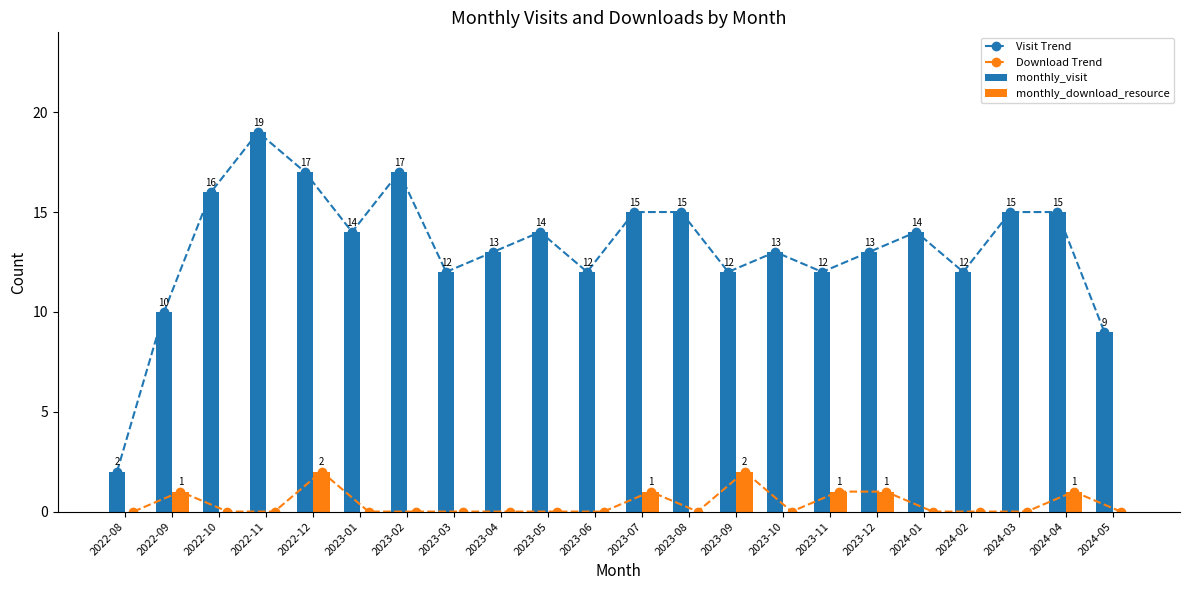

At which label is Visit Trend closest to 10?

2022-09